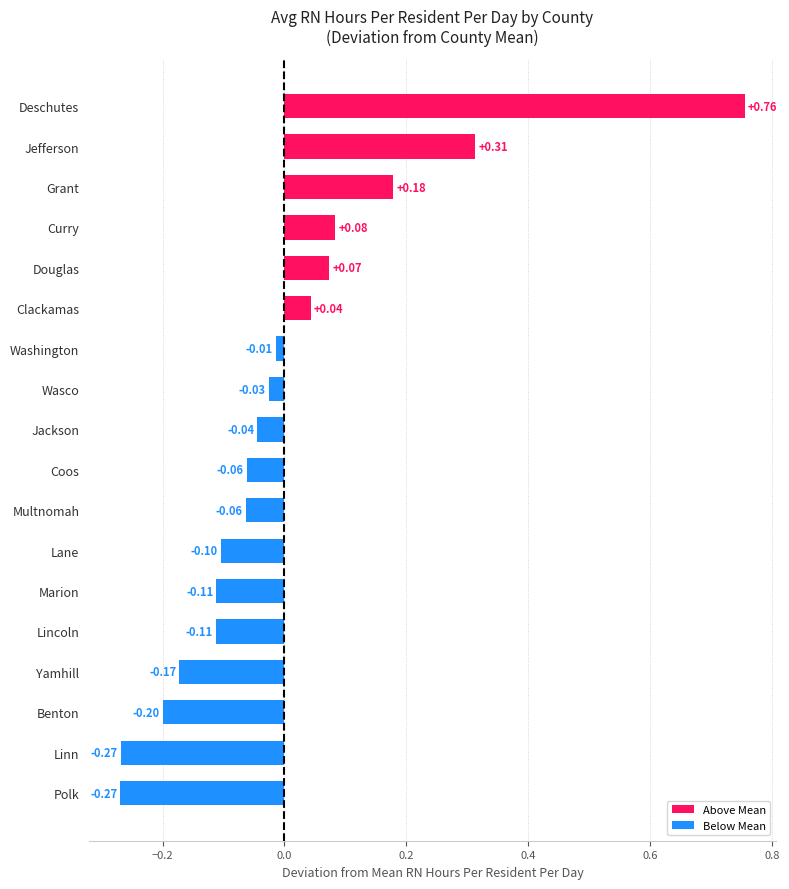

What is the sum of the values at Multnomah and Lane?

-0.2